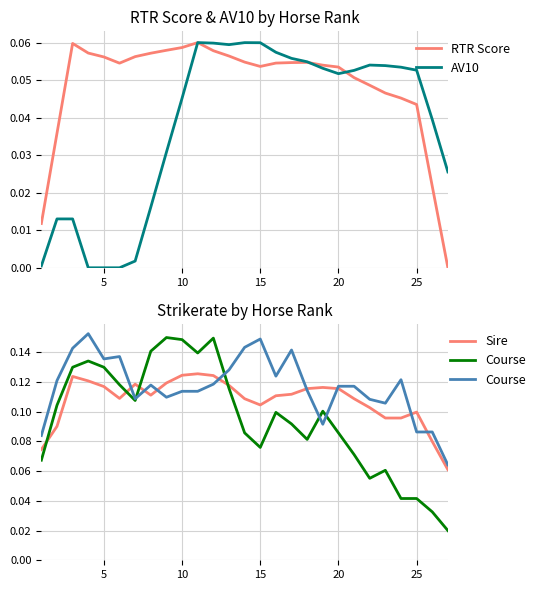

How many Course values are between 0 and 1?

27